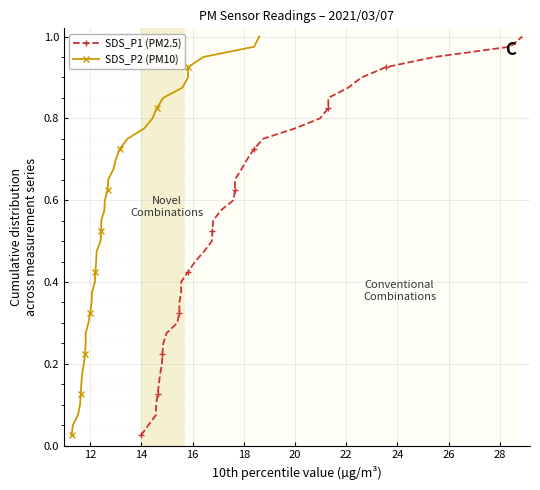

What is the difference between the maximum and second lowest values in the SDS_P2 (PM10) series?

0.9